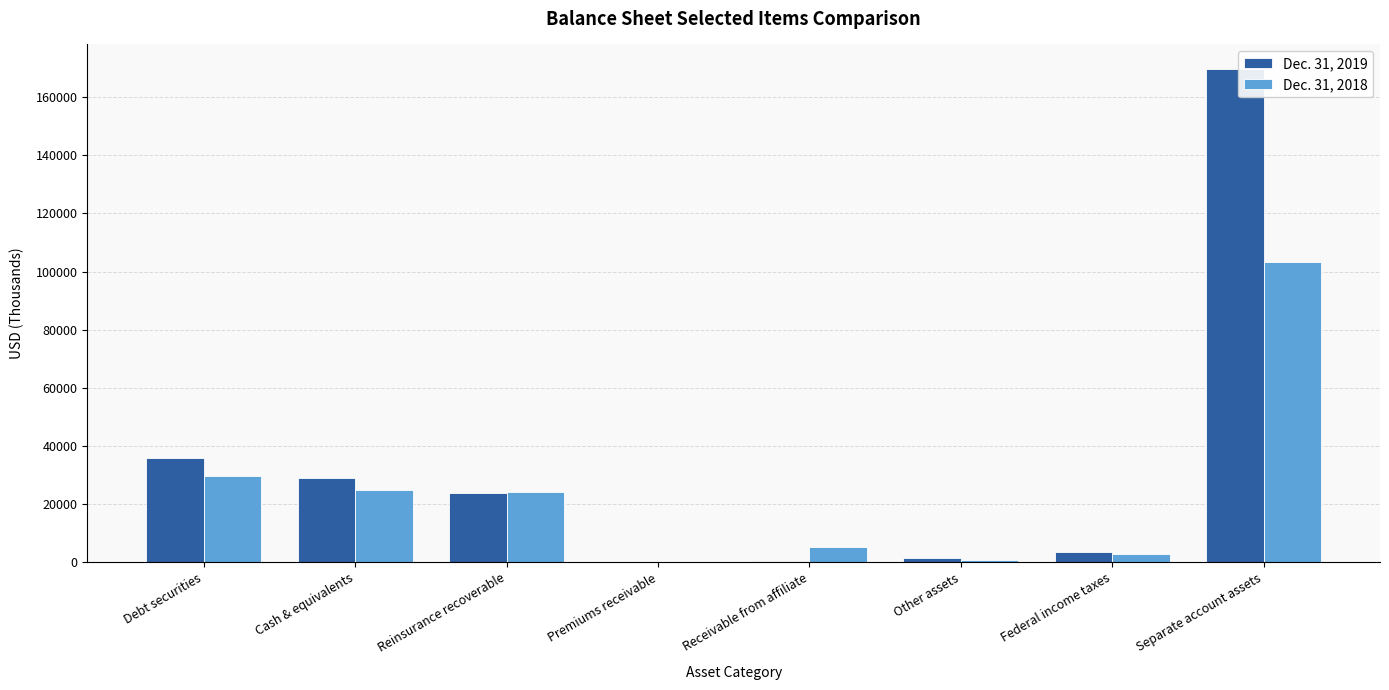

The value of Dec. 31, 2019 at Reinsurance recoverable is 23927. True or false?

True